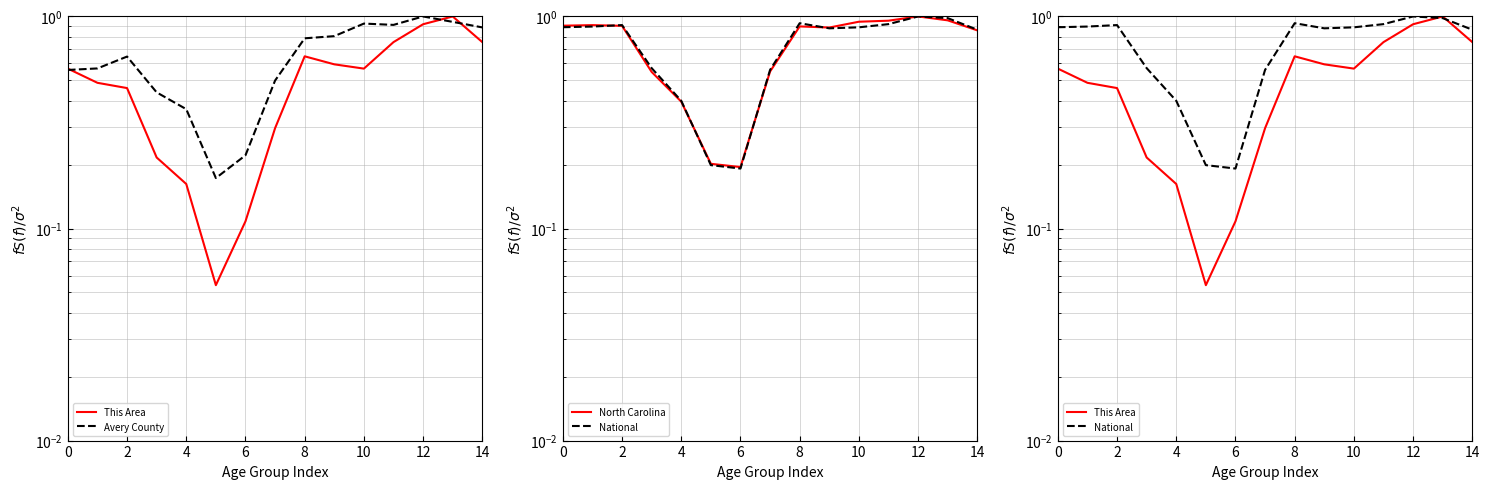

At which category is the sum across all series the highest?

12